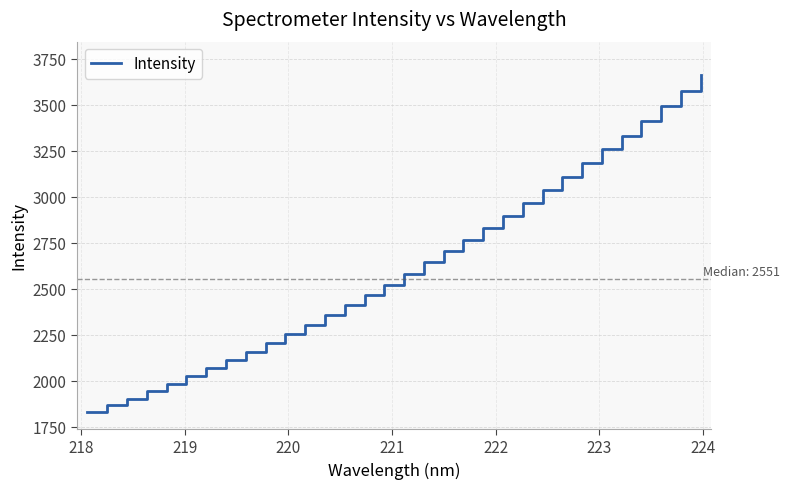

What is the smallest value displayed?

1829.9